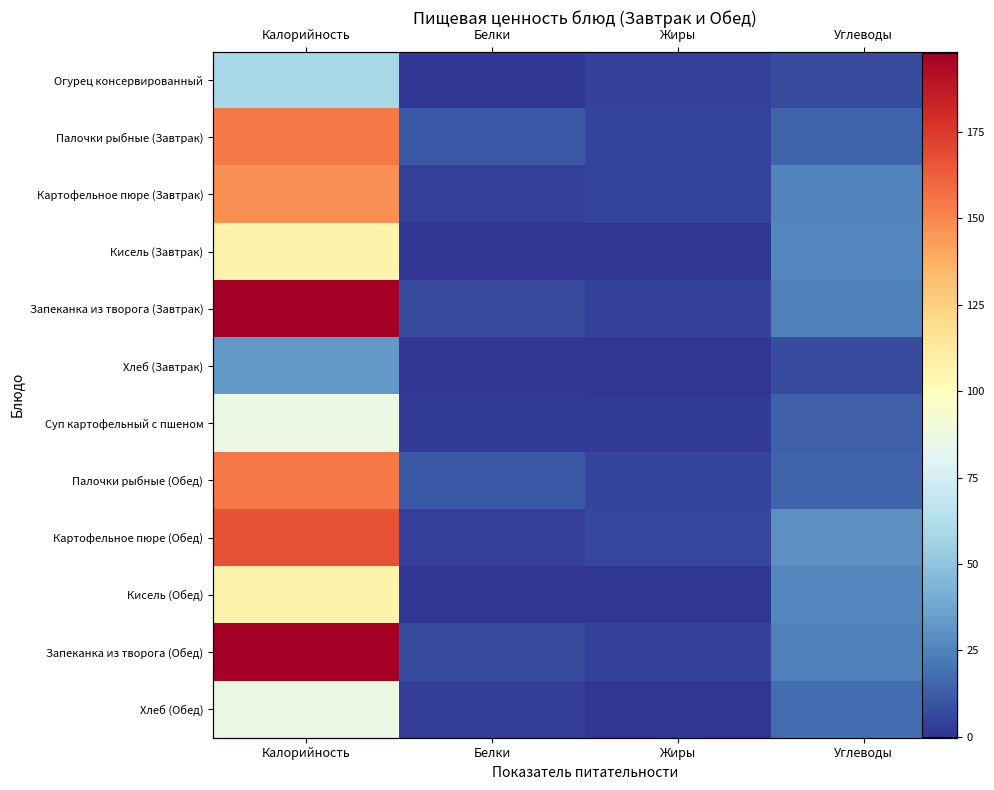

Read the Палочки рыбные (Обед) value at Белки.

11.4